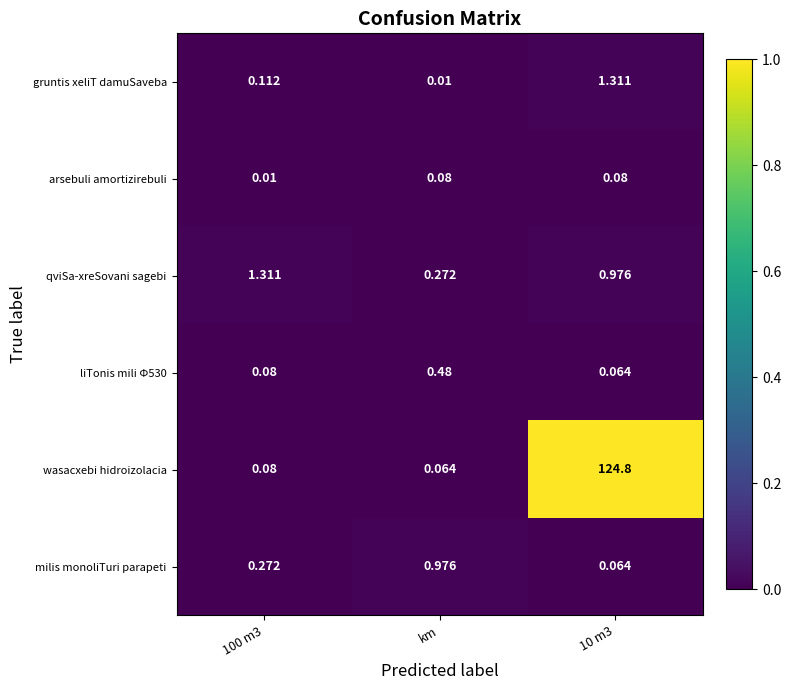

Where is gruntis xeliT damuSaveba nearest to the value 0?

km